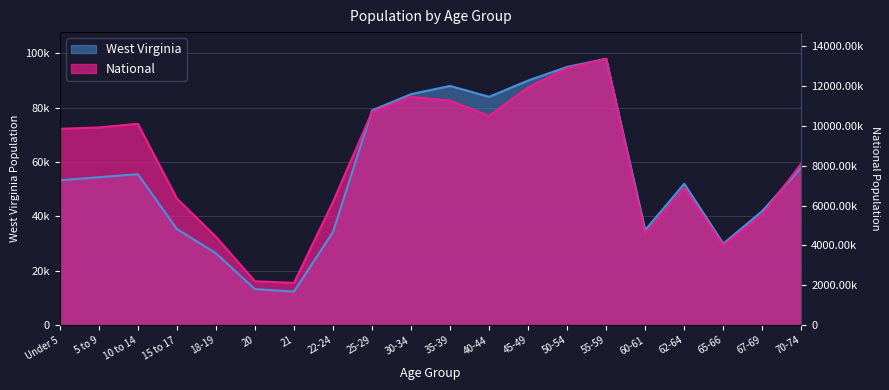

What are all the series names shown in the legend?

West Virginia, National